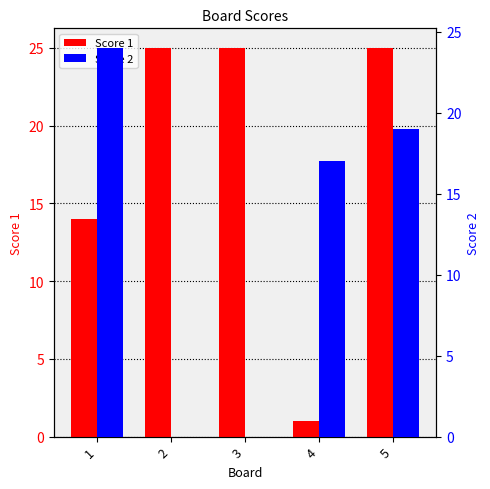

What is the approximate value of Score 1 at 5, to the nearest 10?

20